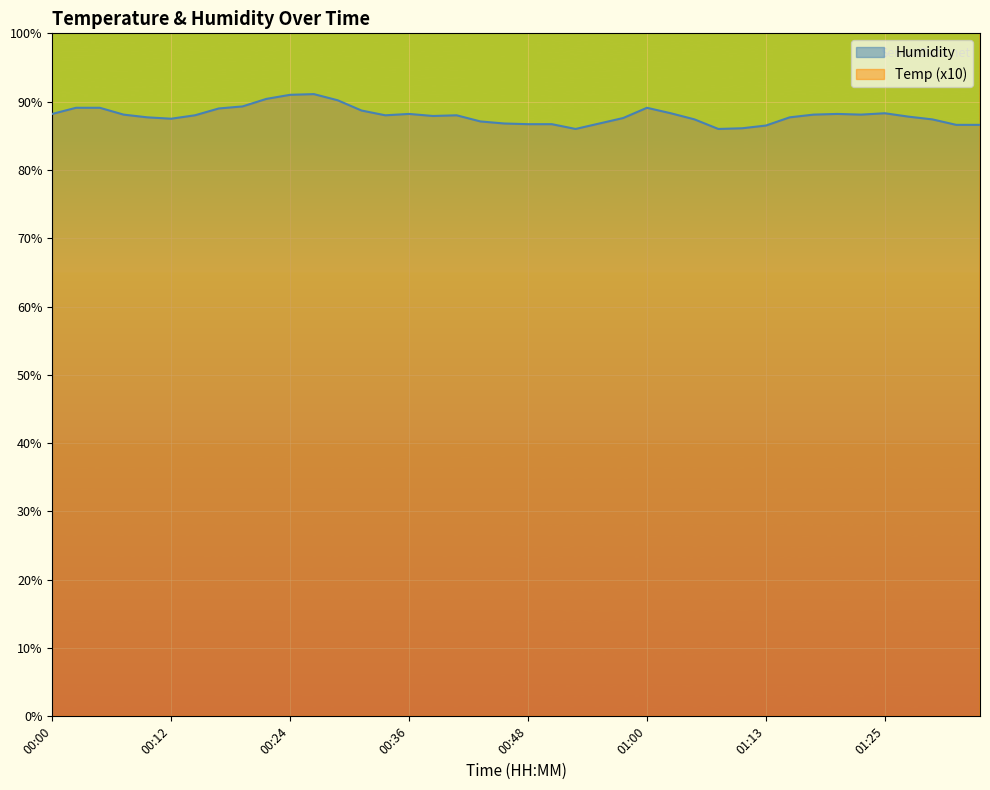

Where is the first local minimum for Humidity?

00:12